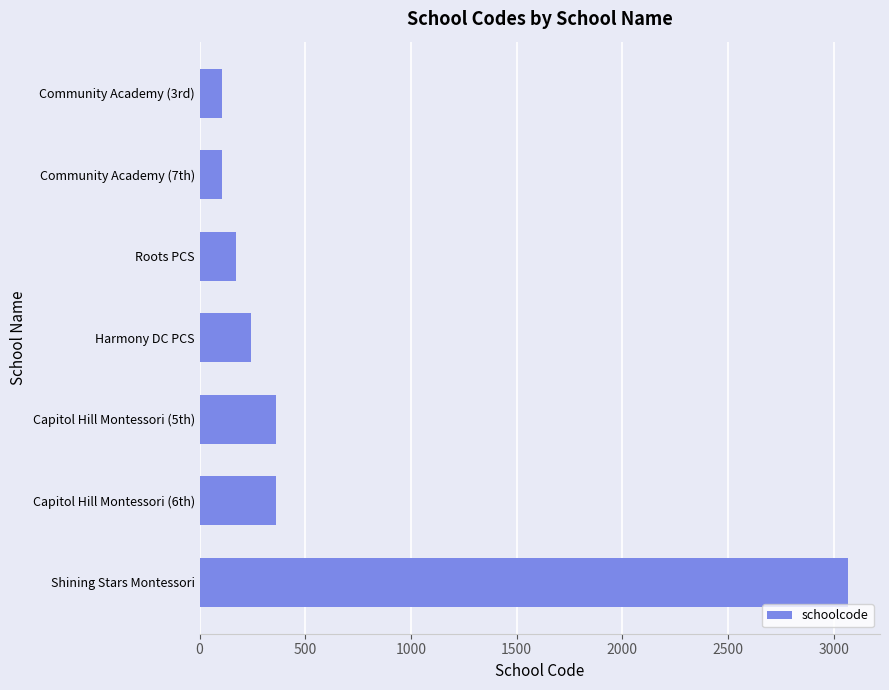

What is the average value?

631